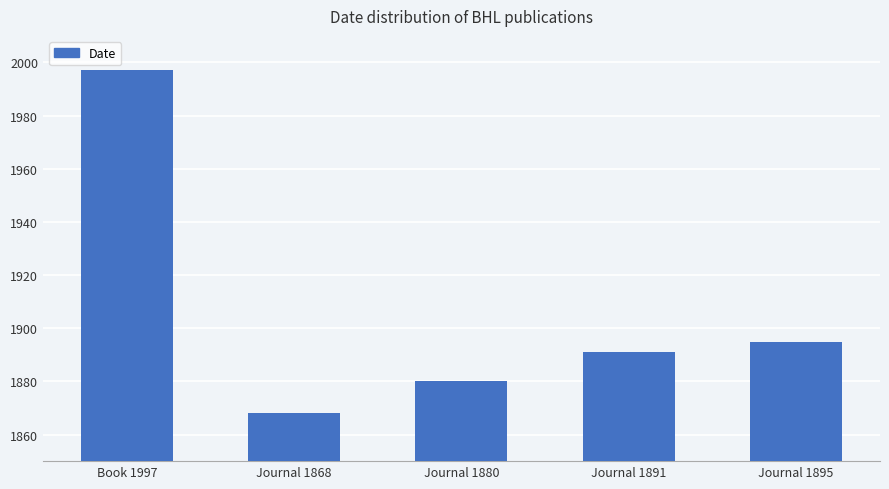

Where does the data first go above 1891?

Book 1997